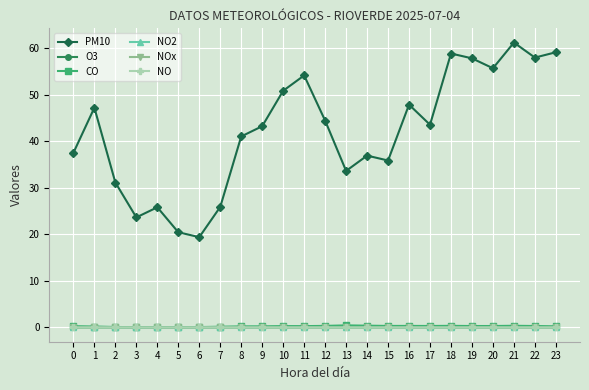

What is the spread (max minus min) of values at 21?

61.2